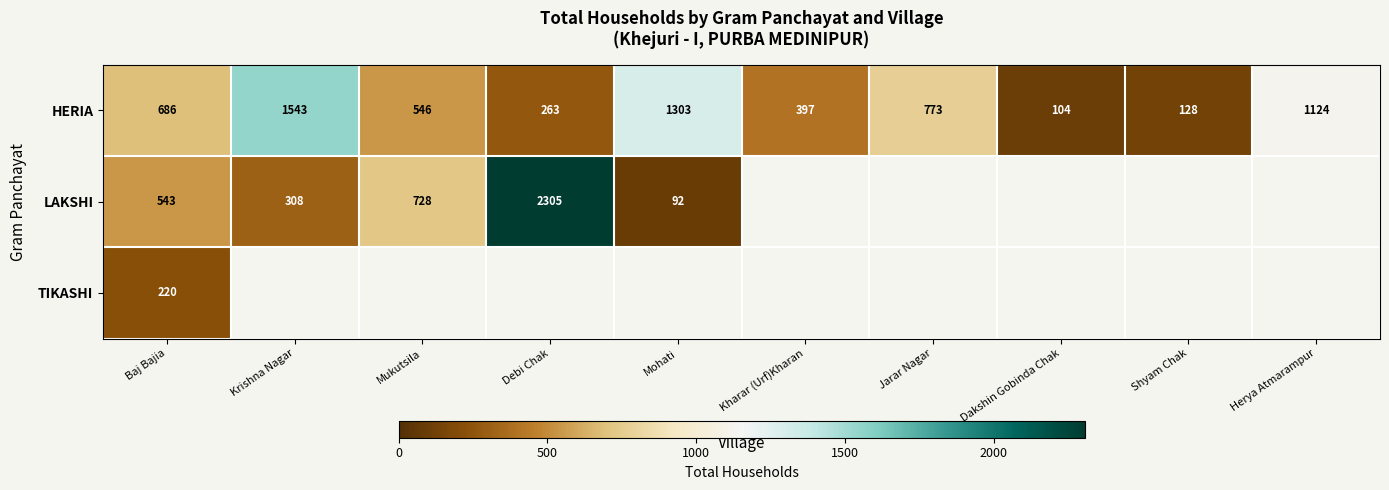

Is the value of HERIA at Jarar Nagar greater than the value of LAKSHI at Krishna Nagar?

Yes